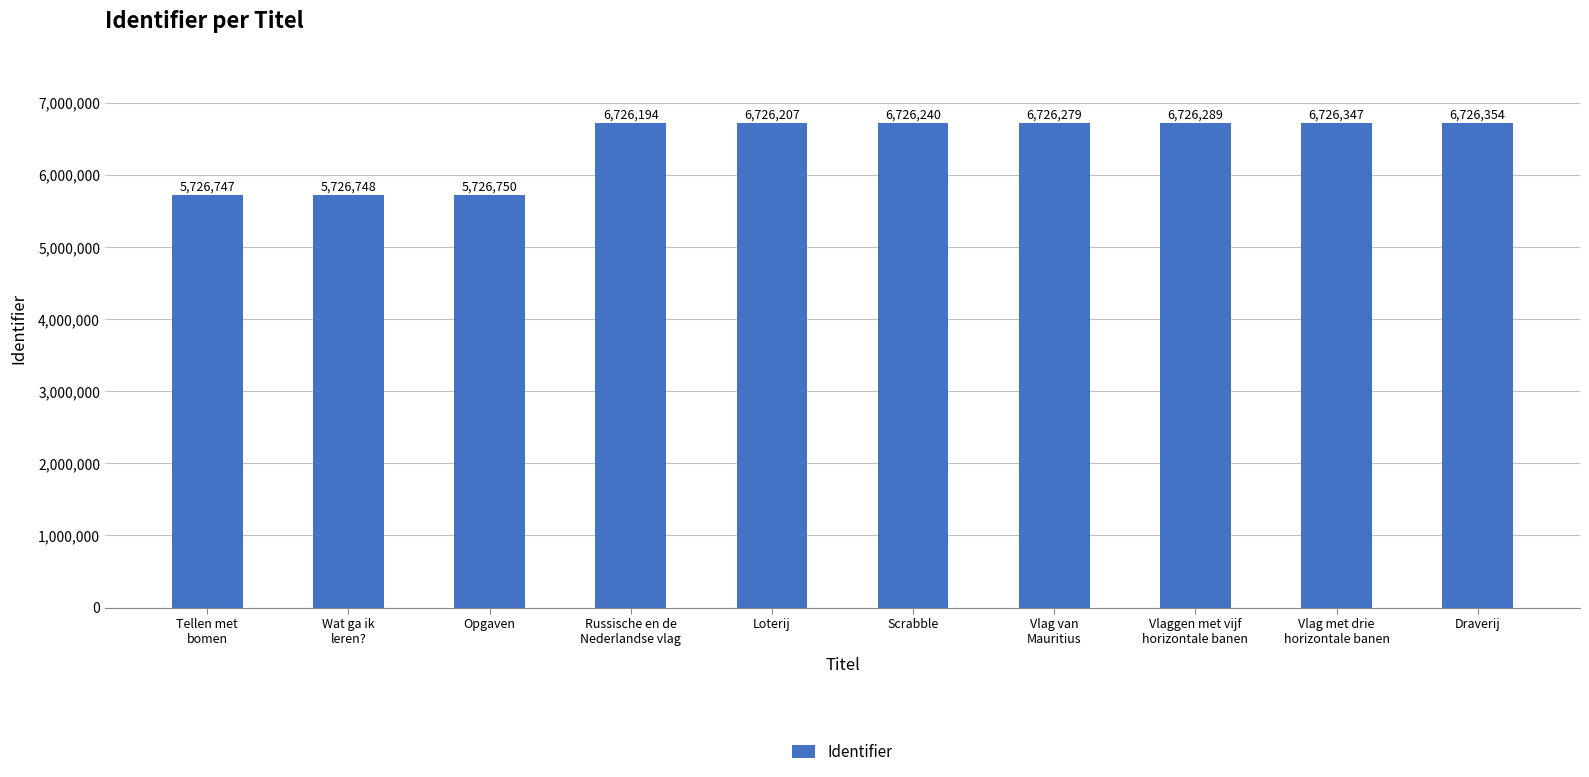

Which has a higher value, Wat ga ik
leren? or Tellen met
bomen?

Wat ga ik
leren?